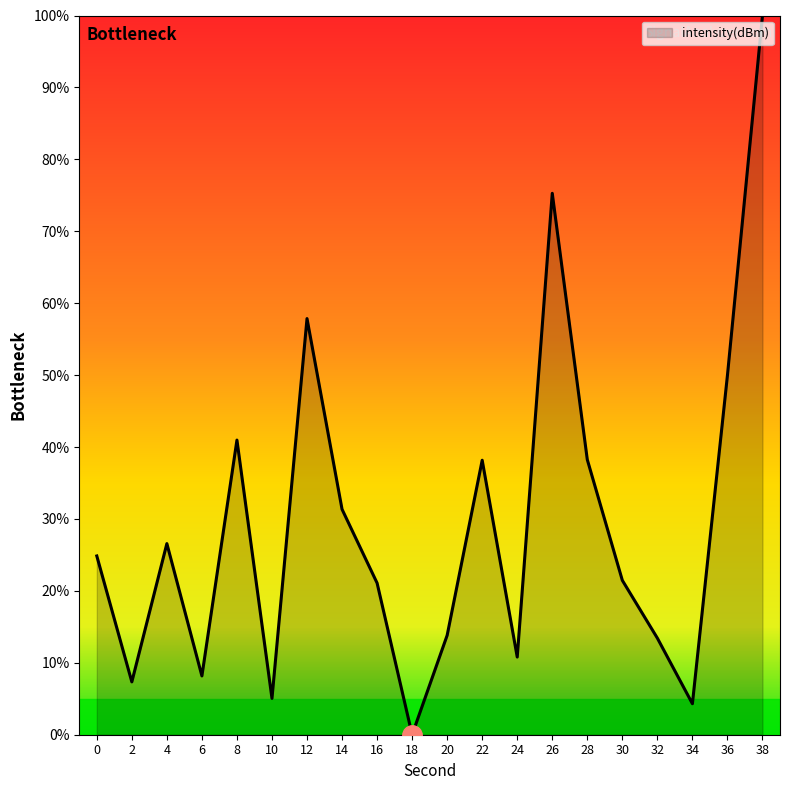

What is the ratio of the value at 4 to the value at 30?

1.2